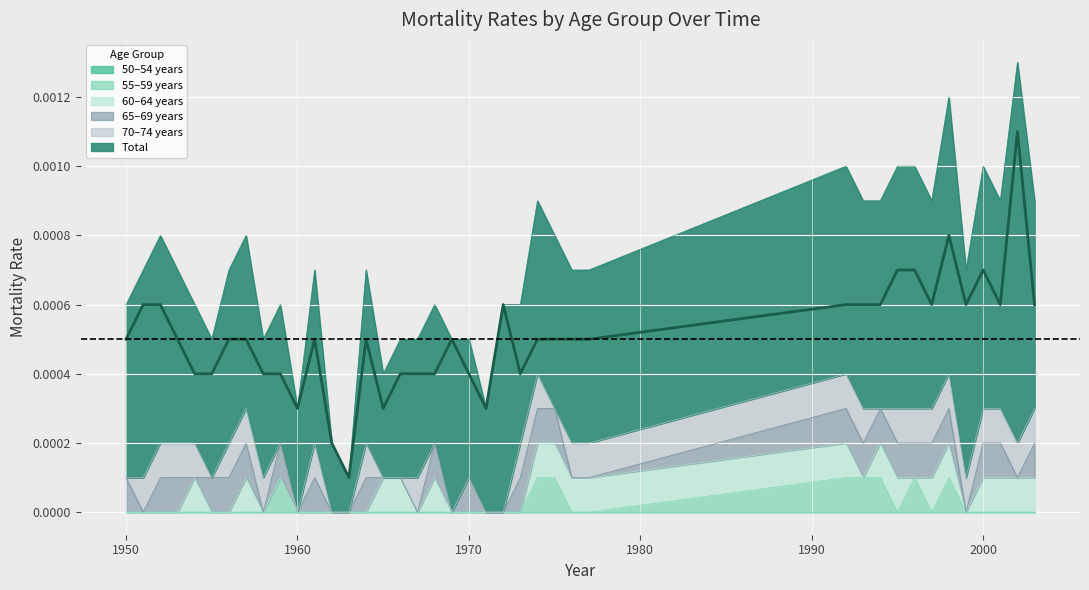

True or false: the data has more than 2 interior local peaks.

True